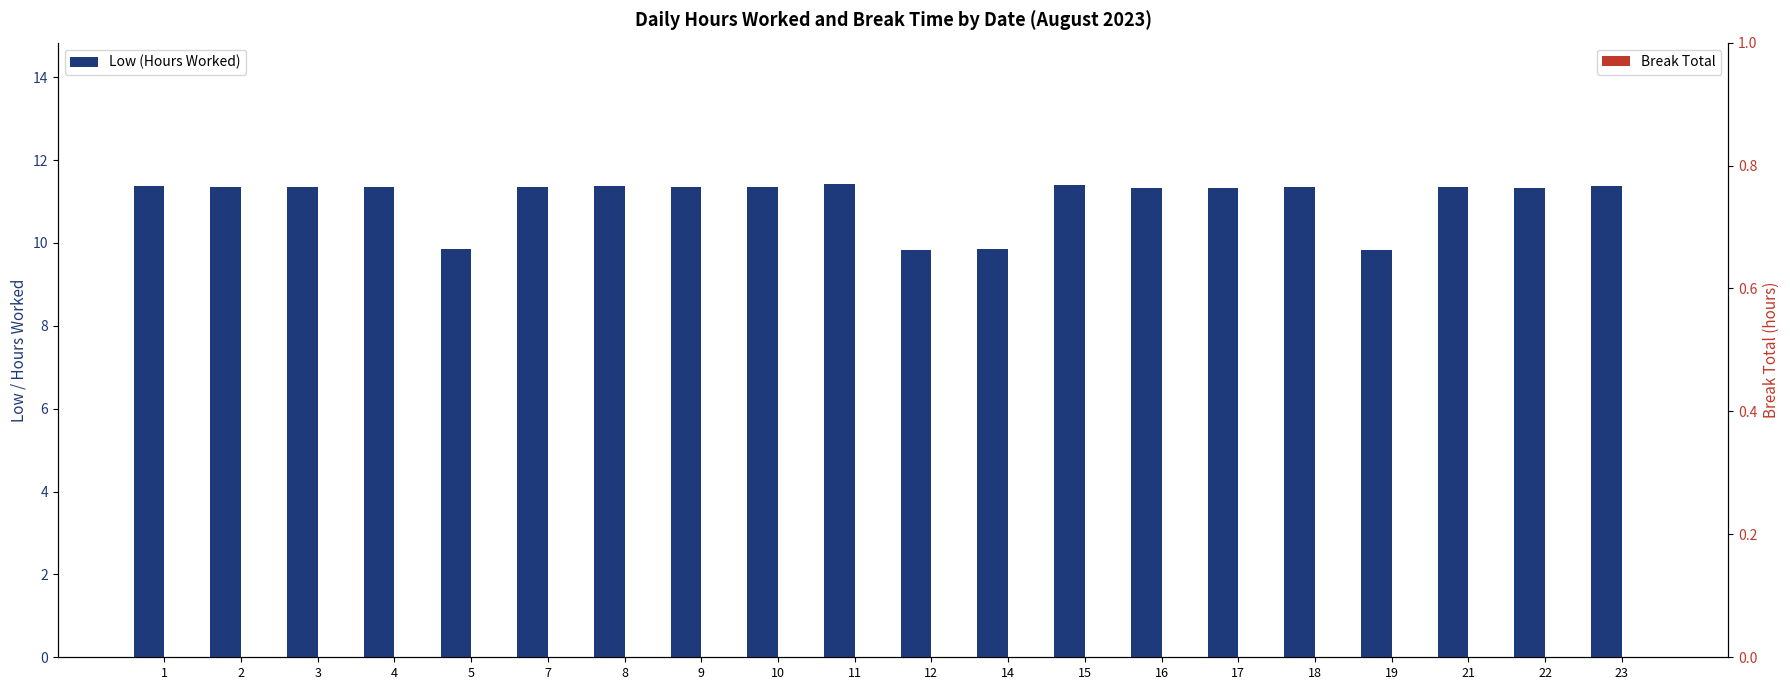

How many categories are shown in the chart?

20